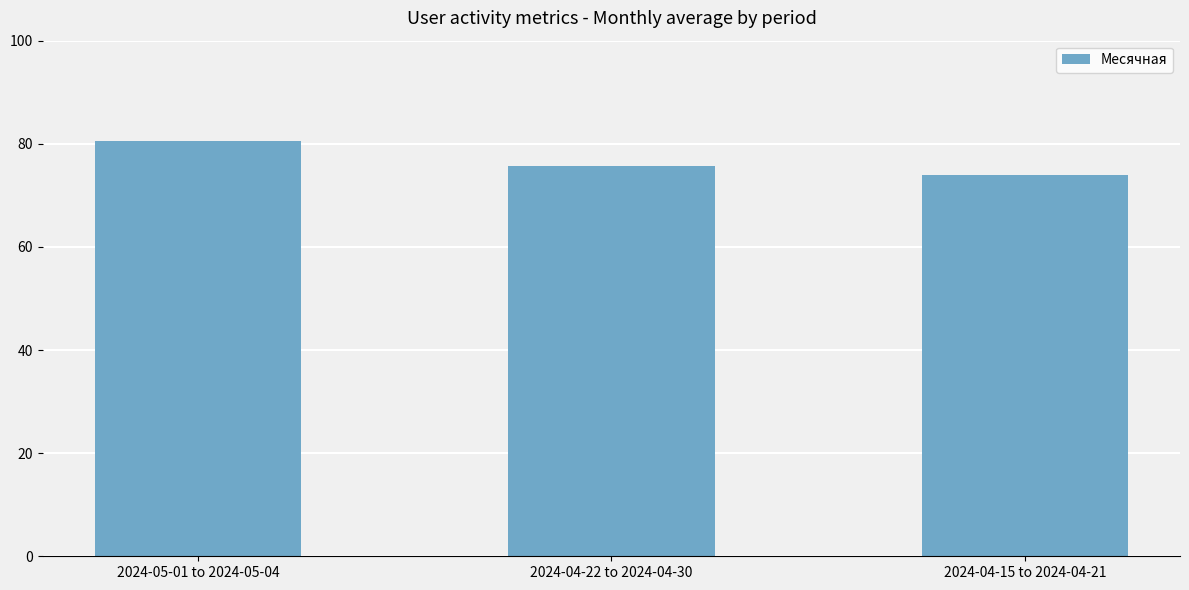

What is the average value?

76.7